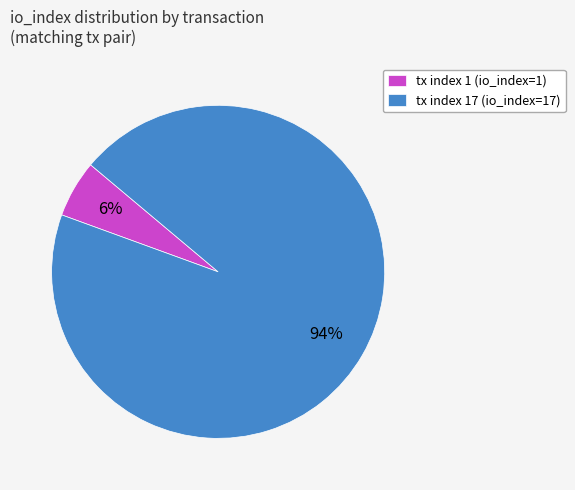

Is it true that tx index 17 (io_index=17) is 84% of the pie?

False